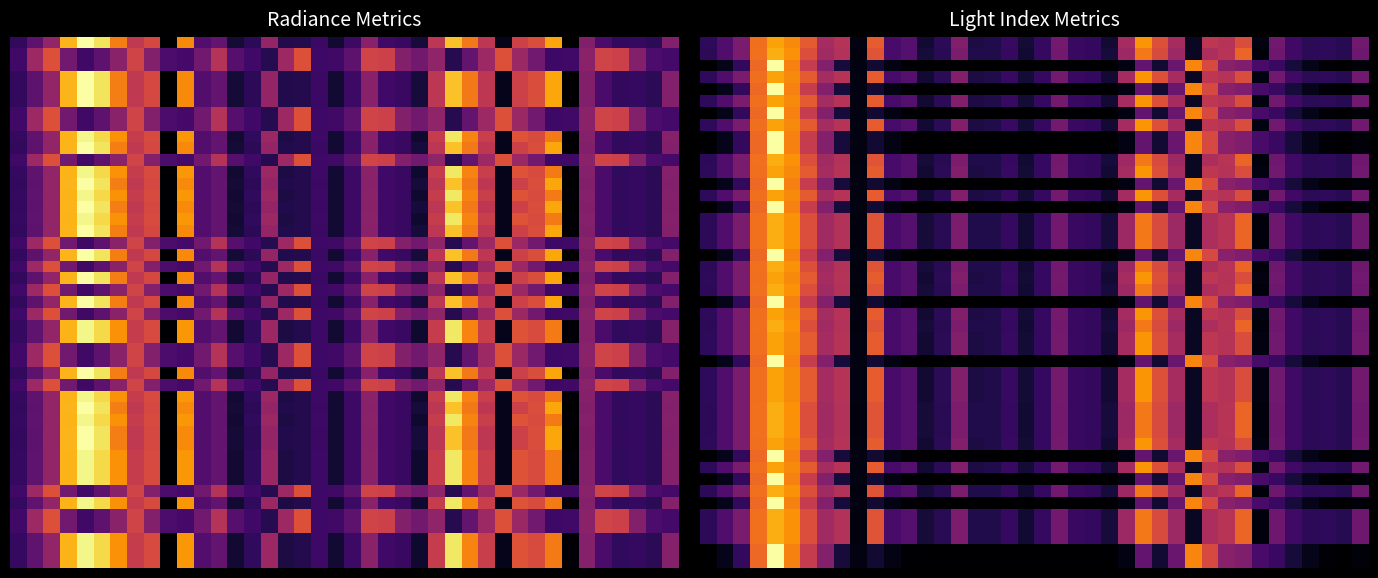

What is the difference between the highest and lowest values at 10?

0.8